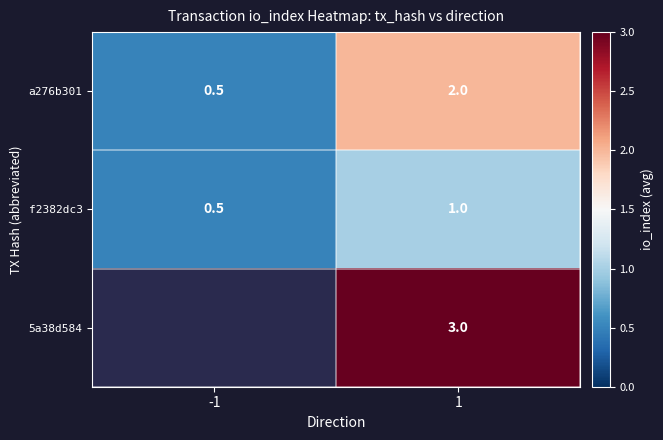

Which category has the highest value in the a276b301 series?

1